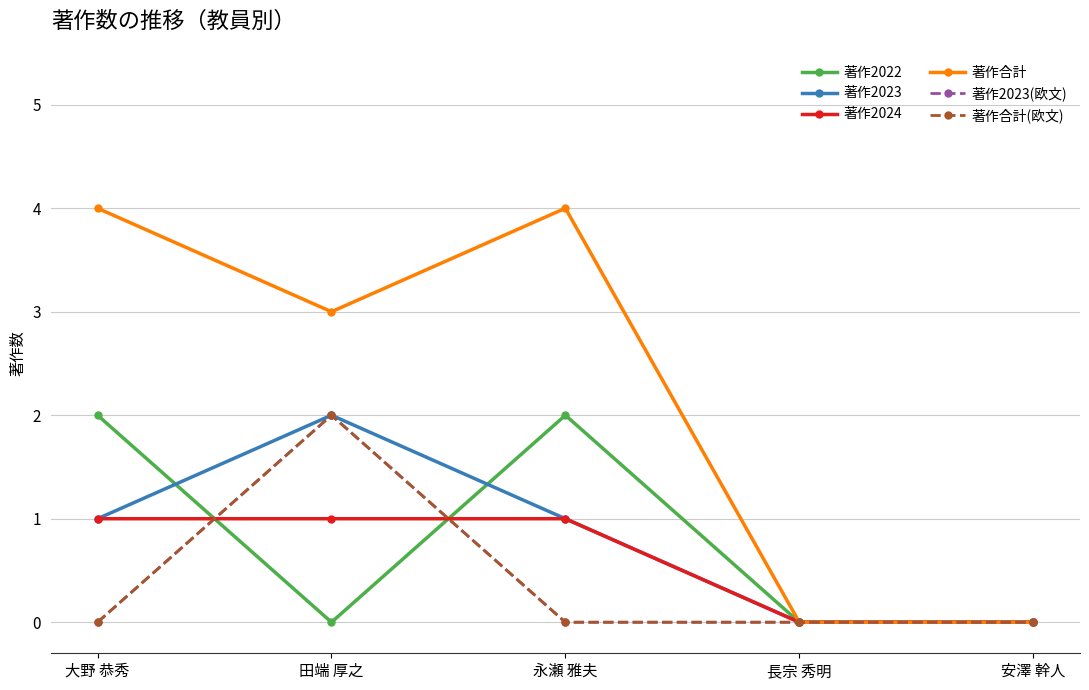

How many 著作合計(欧文) values are between 0 and 1?

4